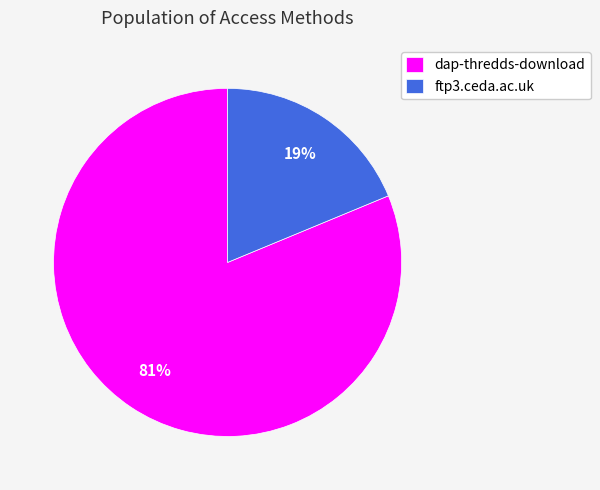

Do ftp3.ceda.ac.uk and dap-thredds-download together represent more than half of the pie?

Yes